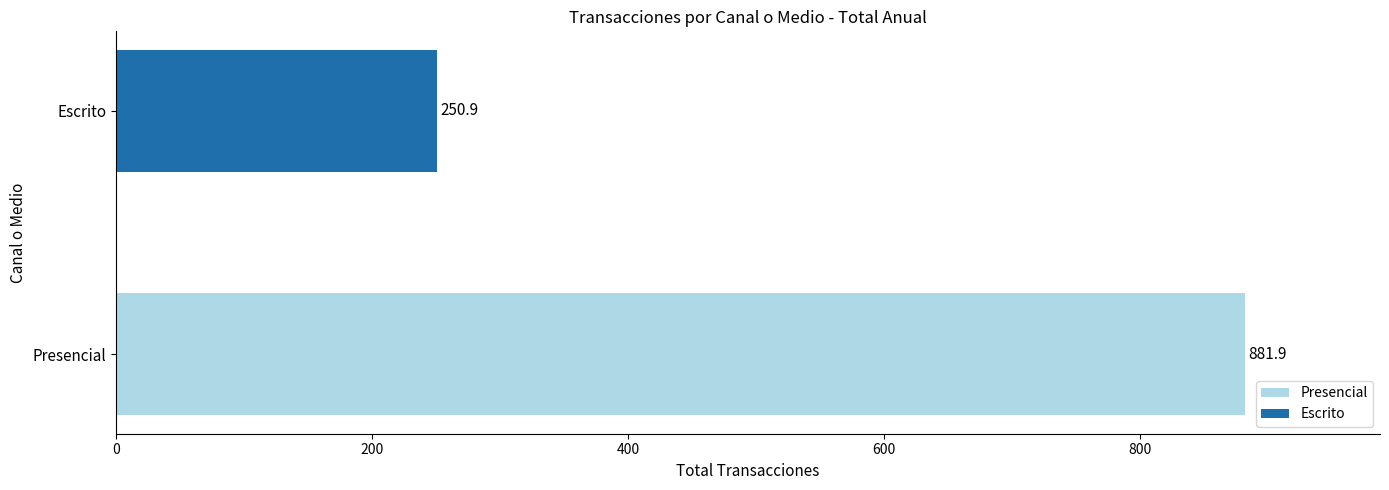

List the series in order of their peak value, lowest first.

Escrito, Presencial